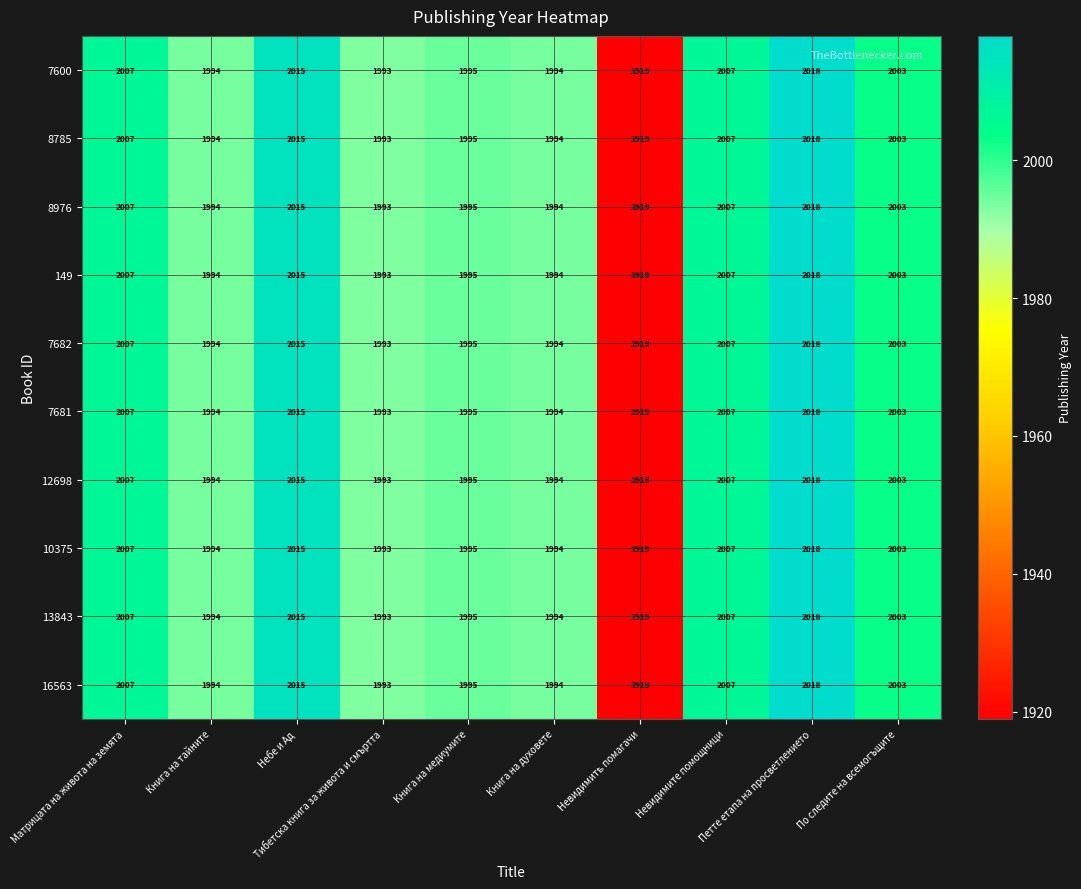

What is the sum of all 7681 values?

19945